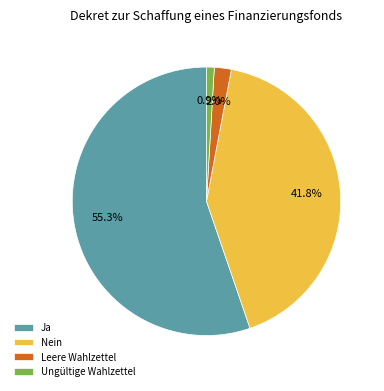

To the nearest percent, what is the average slice percentage?

25%